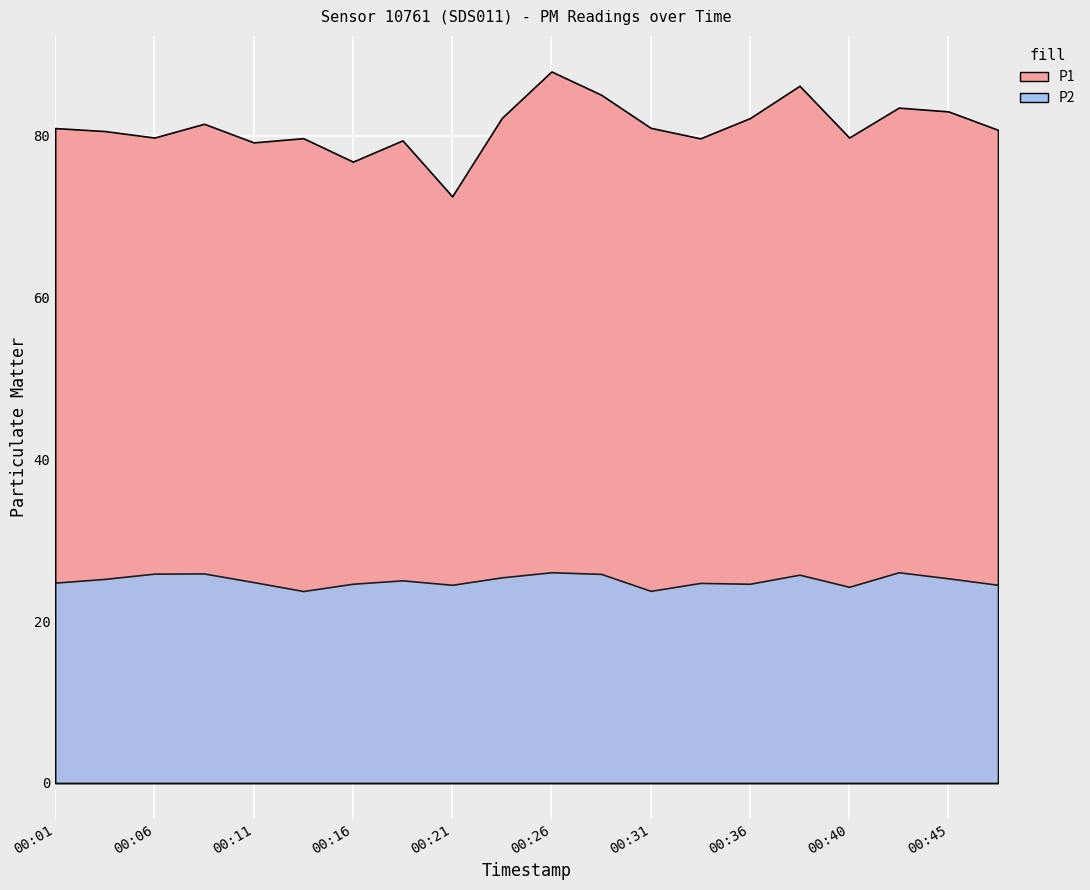

Which category has the lowest value in the P1 series?

00:21